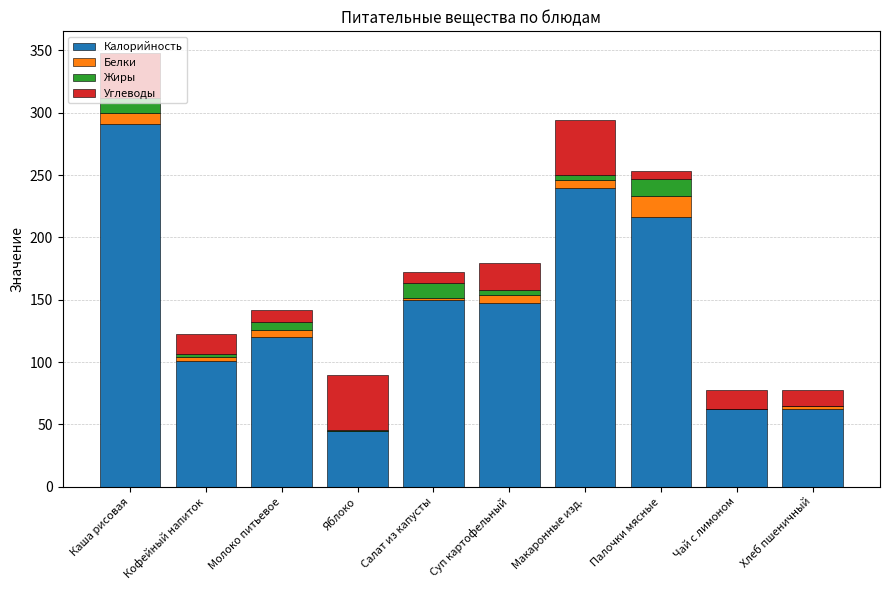

True or false: Калорийность has a value of 39.7 at Кофейный напиток.

False